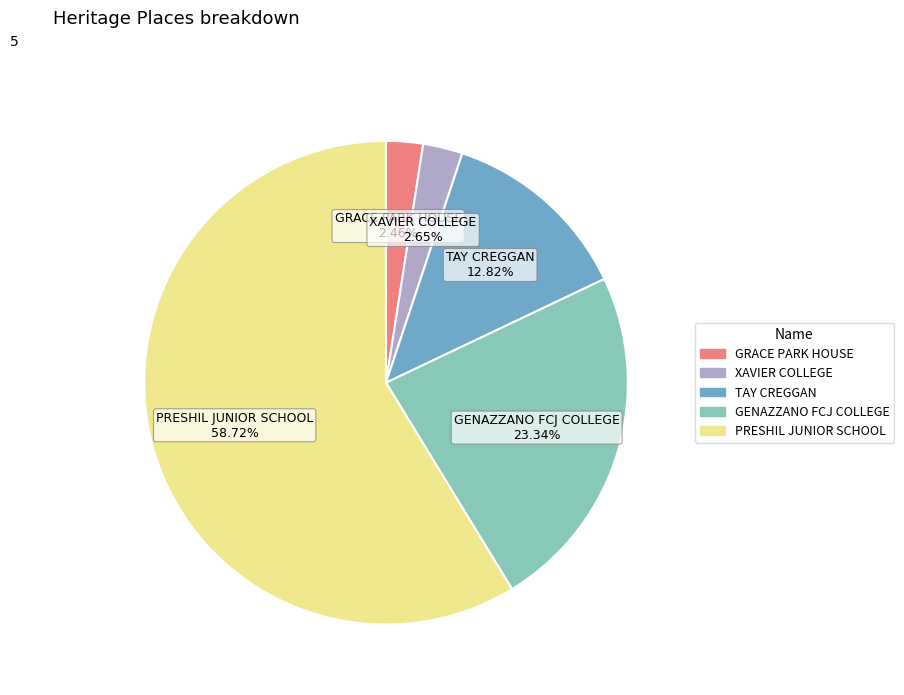

Is it true that GRACE PARK HOUSE is 2% of the pie?

True